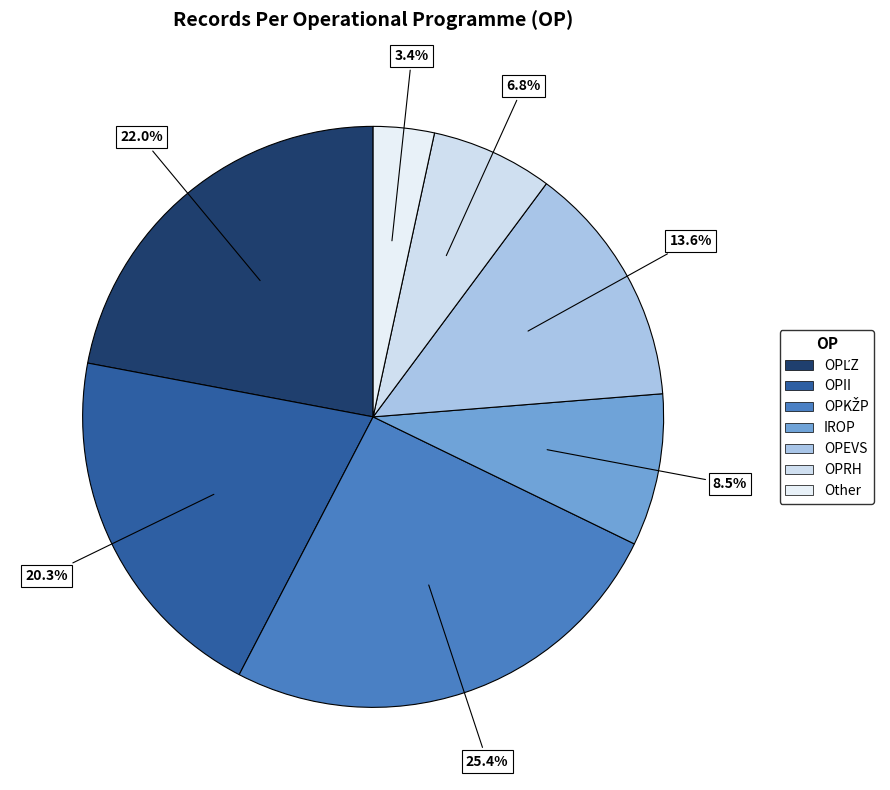

True or false: OPII accounts for 20% of the total.

True